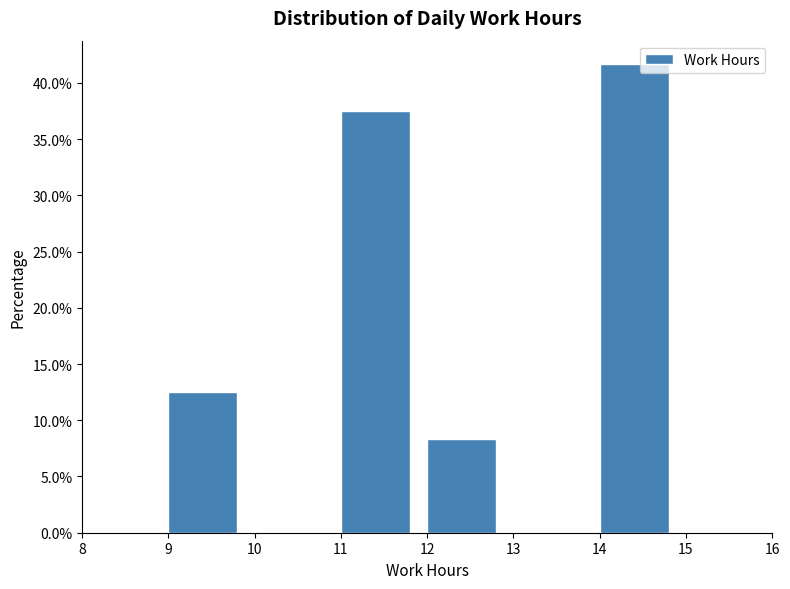

Reading left to right, transcribe this chart: for each bar, give the range it covers on the x-axis and its height. The values are not printed on the chart, so give them approximately, as read against the axis.

8 to 9: 0
9 to 10: 12.5
10 to 11: 0
11 to 12: 37.5
12 to 13: 8.5
13 to 14: 0
14 to 15: 41.5
15 to 16: 0